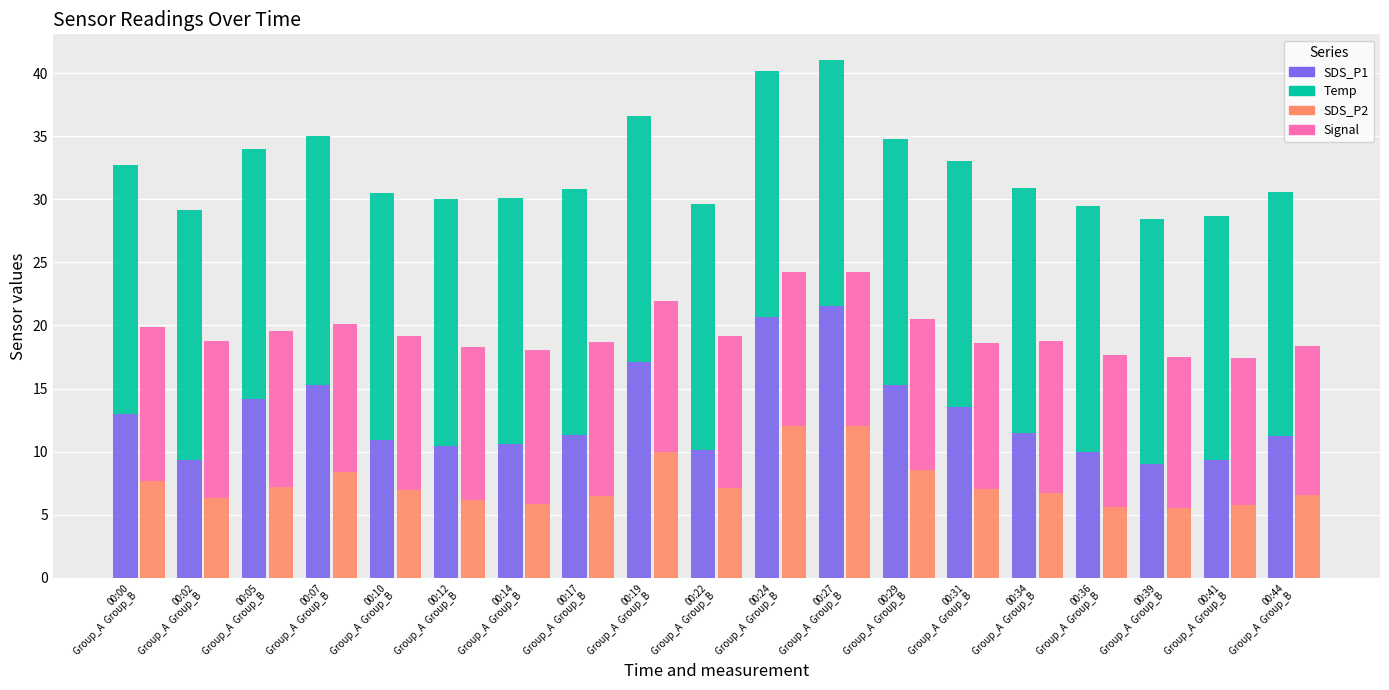

The value of SDS_P2 at 00:27
Group_A  Group_B is 12.0. True or false?

True